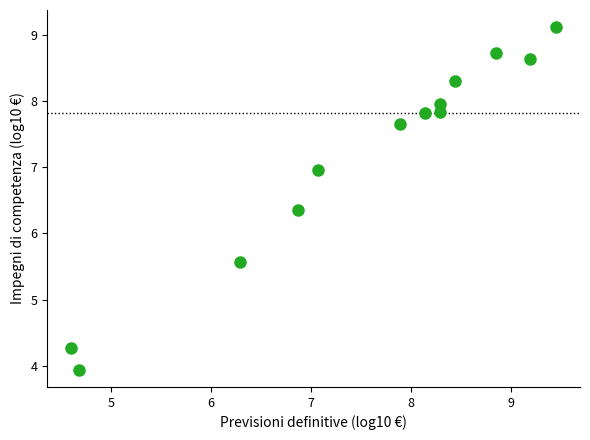

What is the range of X values (max minus min)?

4.8